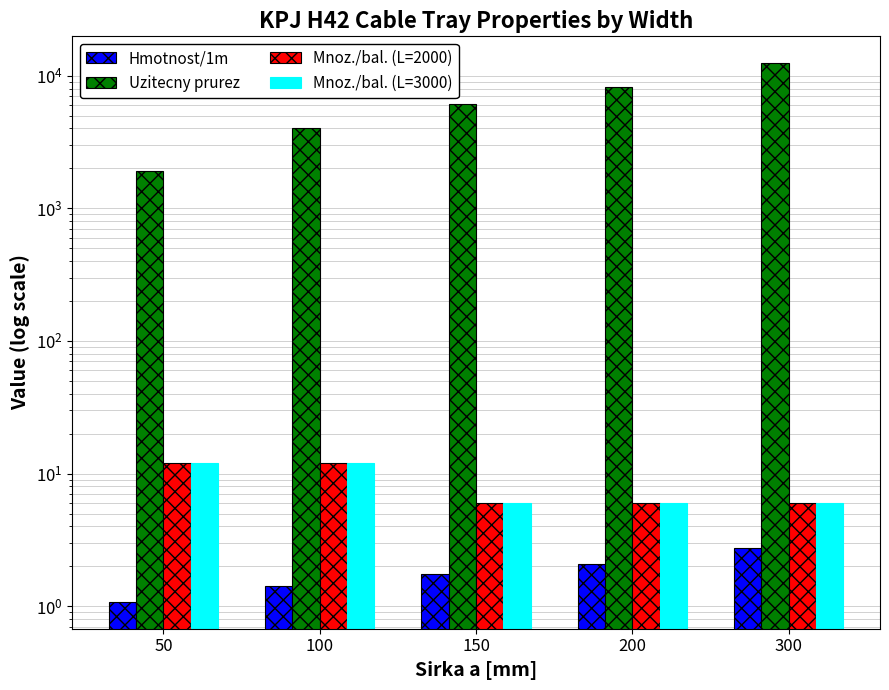

Which label corresponds to the largest value in the chart?

300